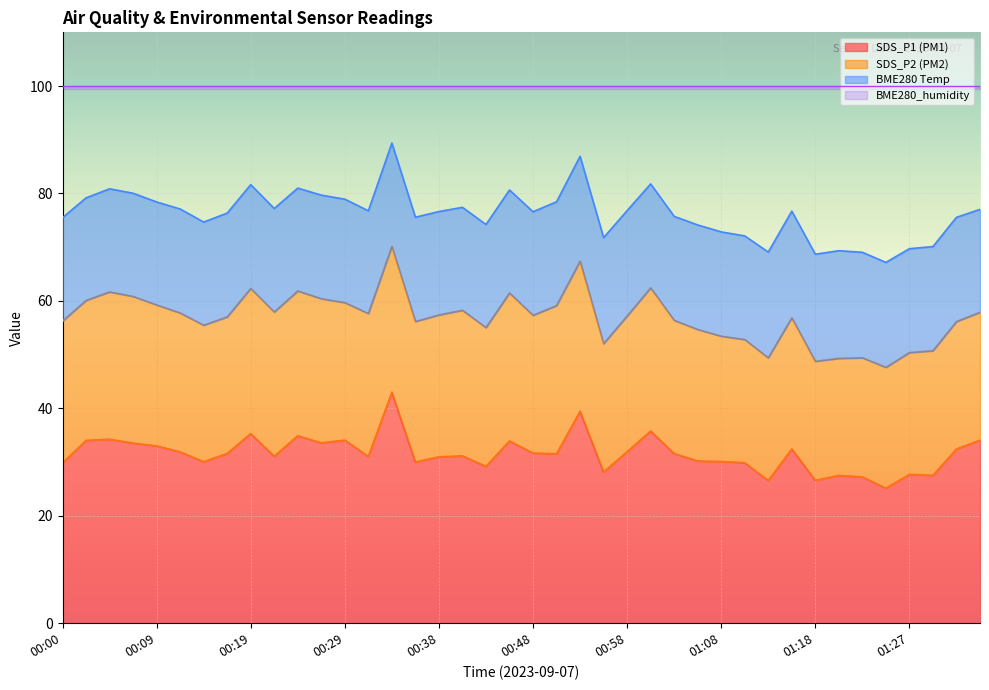

Rank the series at 00:41 from lowest to highest value.

BME280_temperature, SDS_P2, SDS_P1, BME280_humidity